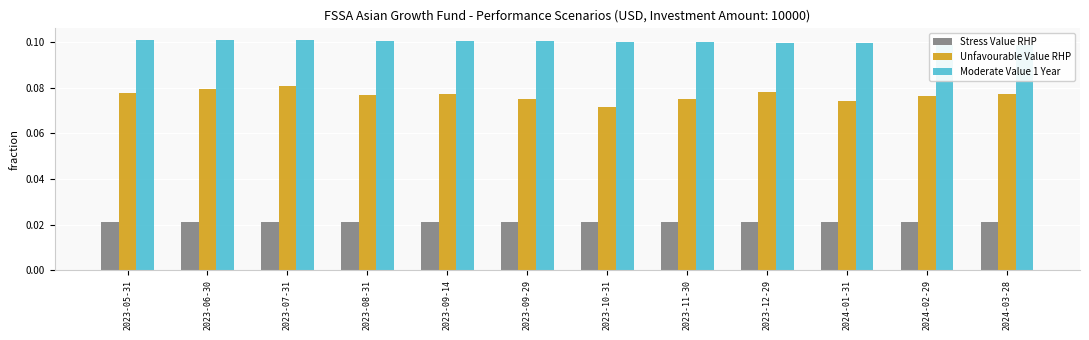

The value of Unfavourable Value RHP at 2023-05-31 is 0.1. True or false?

False